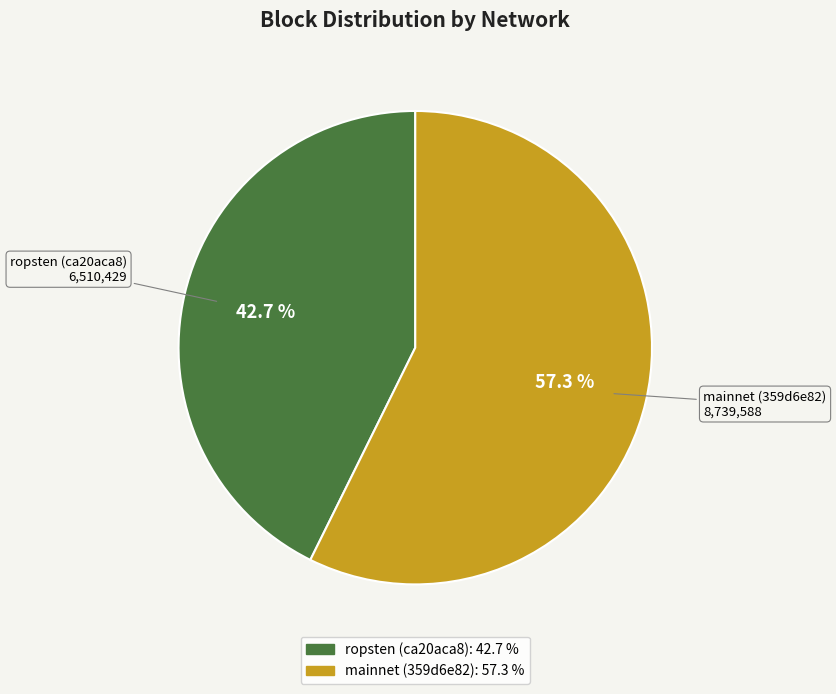

Approximately how many times larger is the value at ropsten (ca20aca8) compared to mainnet (359d6e82)?

0.7